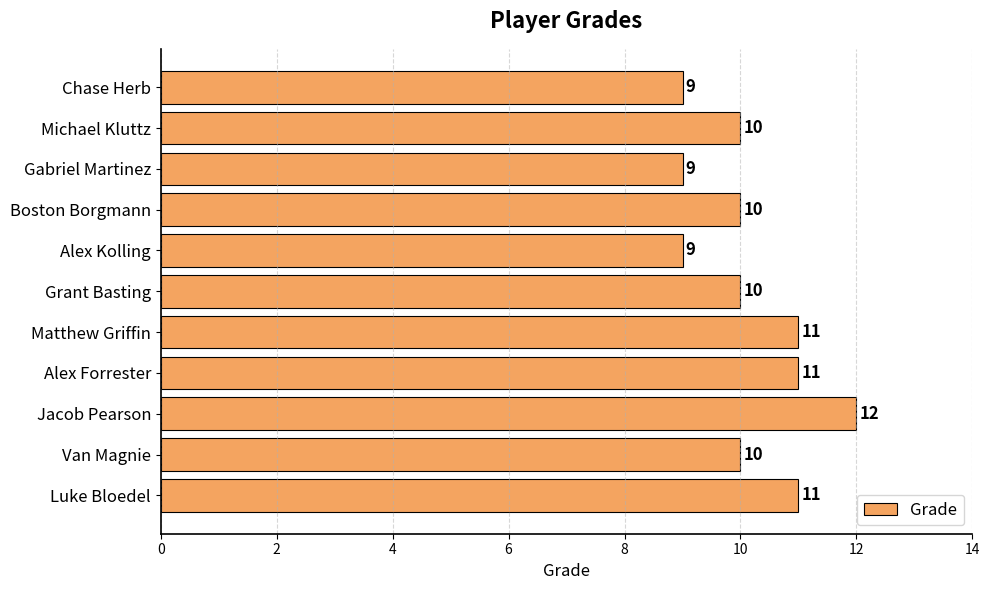

Reading bottom to top, what are all the values shown in this chart?

11	10	12	11	11	10	9	10	9	10	9